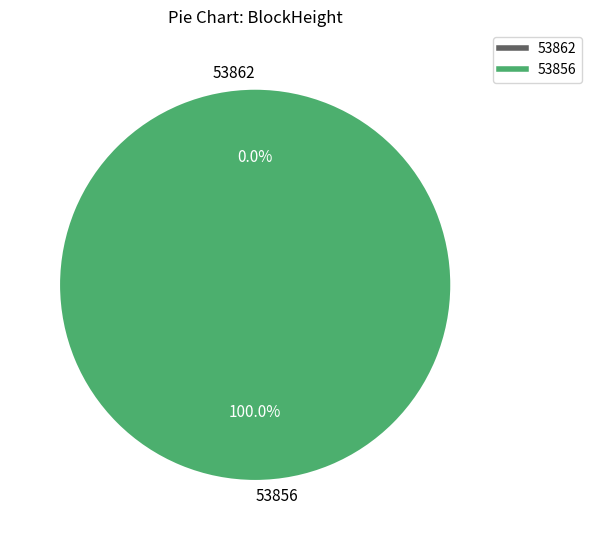

Do 53862 and 53856 together represent more than half of the pie?

Yes